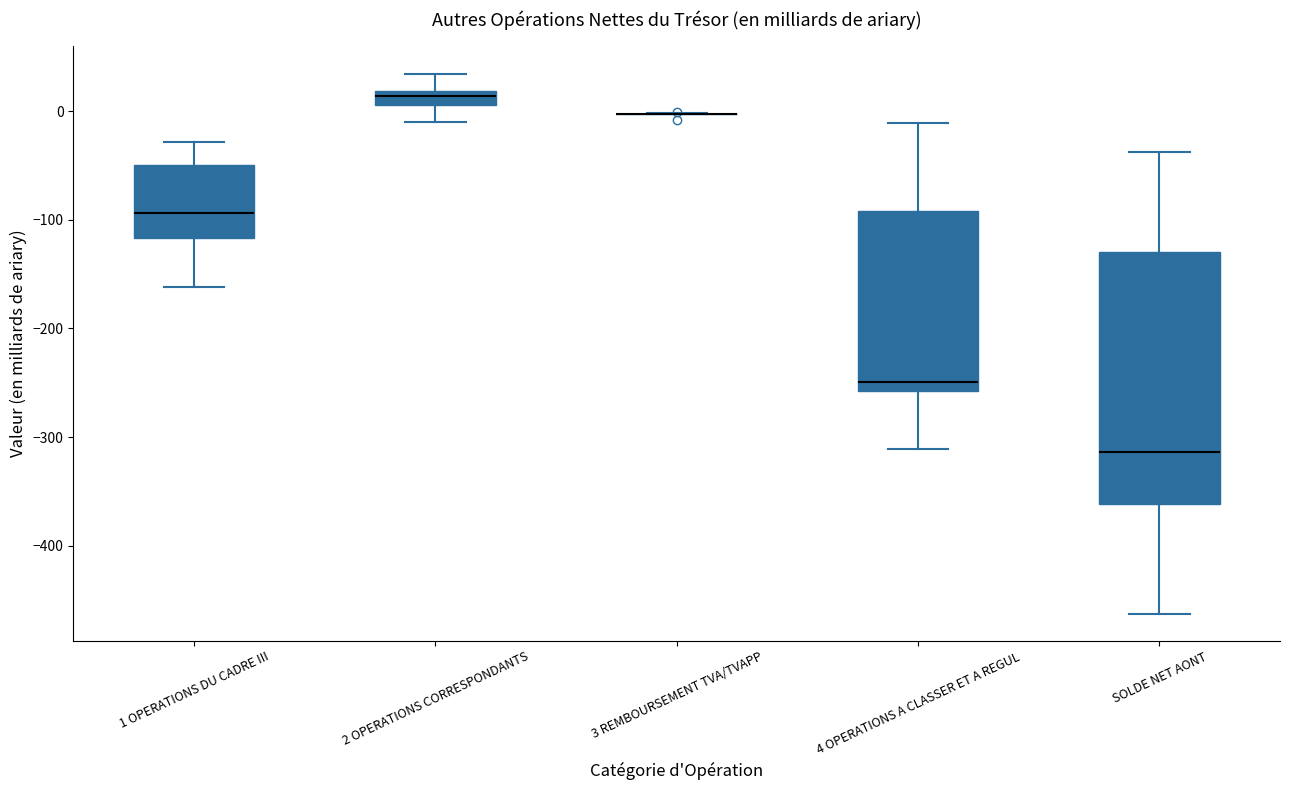

Which box is the tallest, from its lower edge to its upper edge?

SOLDE NET AONT